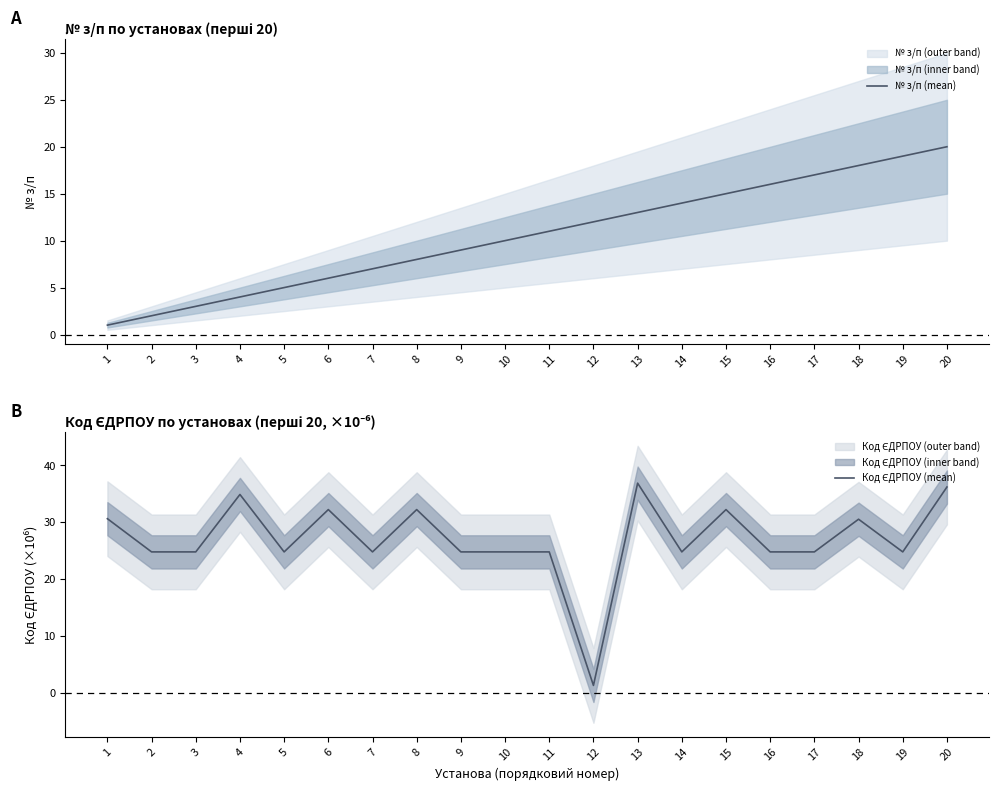

What is the value of the Код ЄДРПОУ (mean) point at the 17th from the left?

24.8